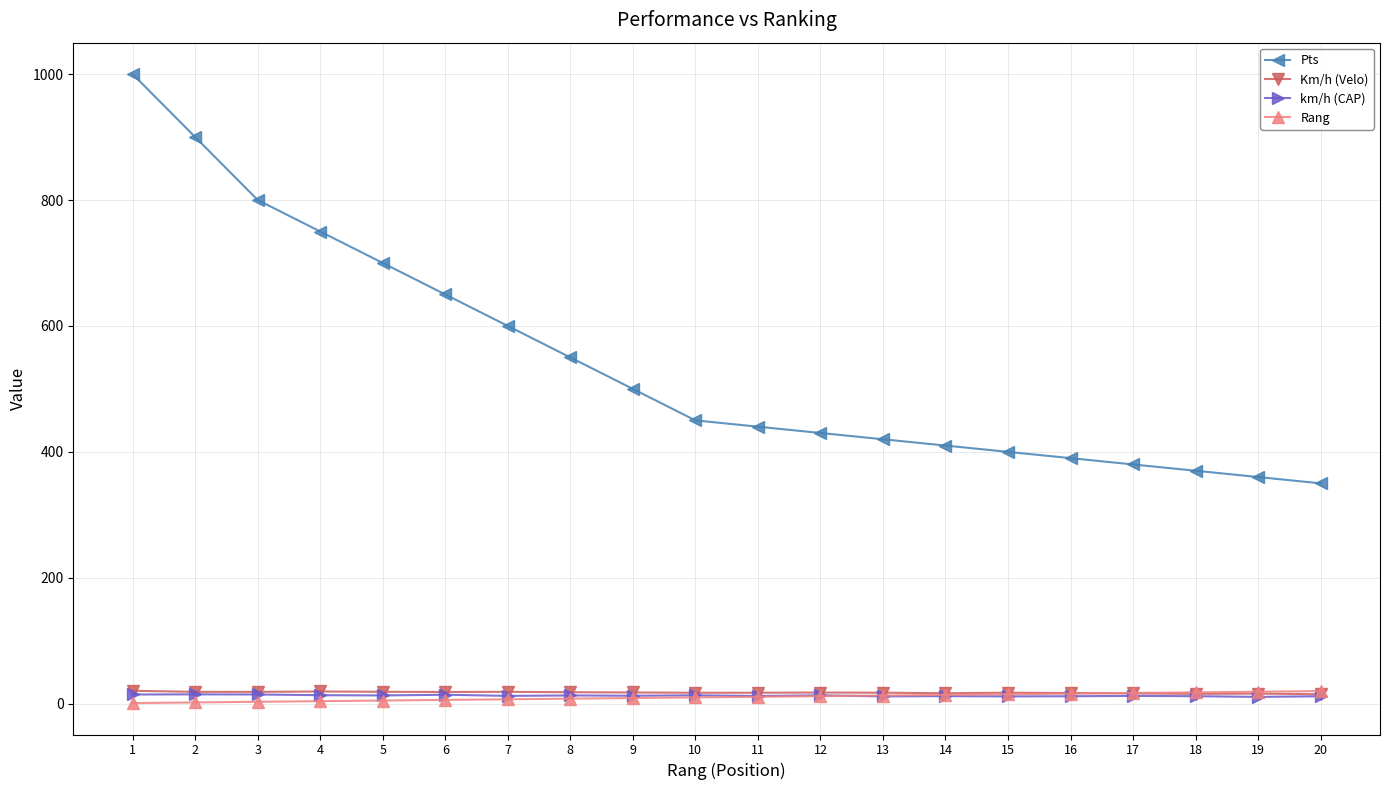

True or false: km/h (CAP) and Pts intersect in this chart.

False